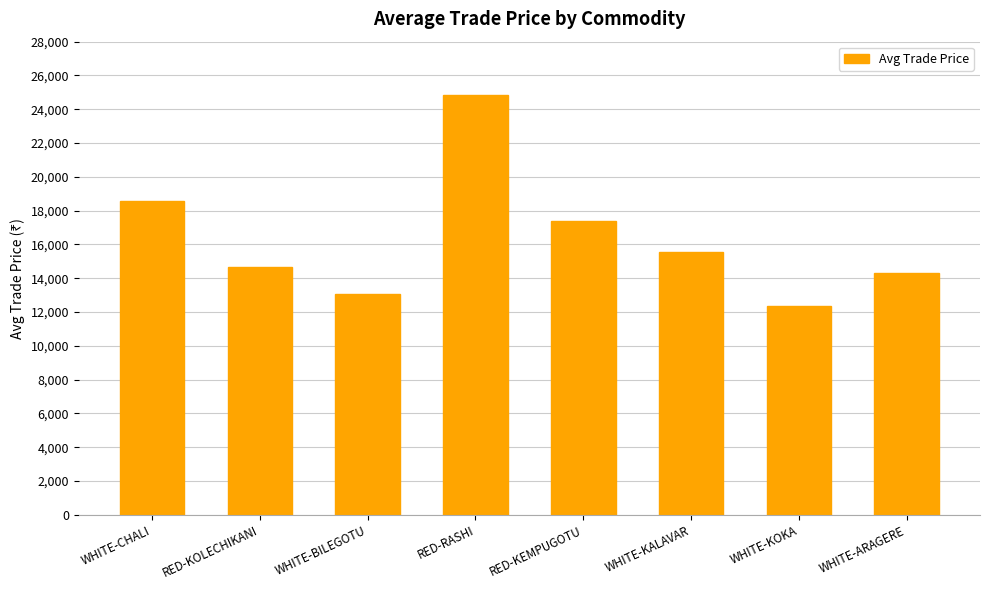

What is the average value?

16345